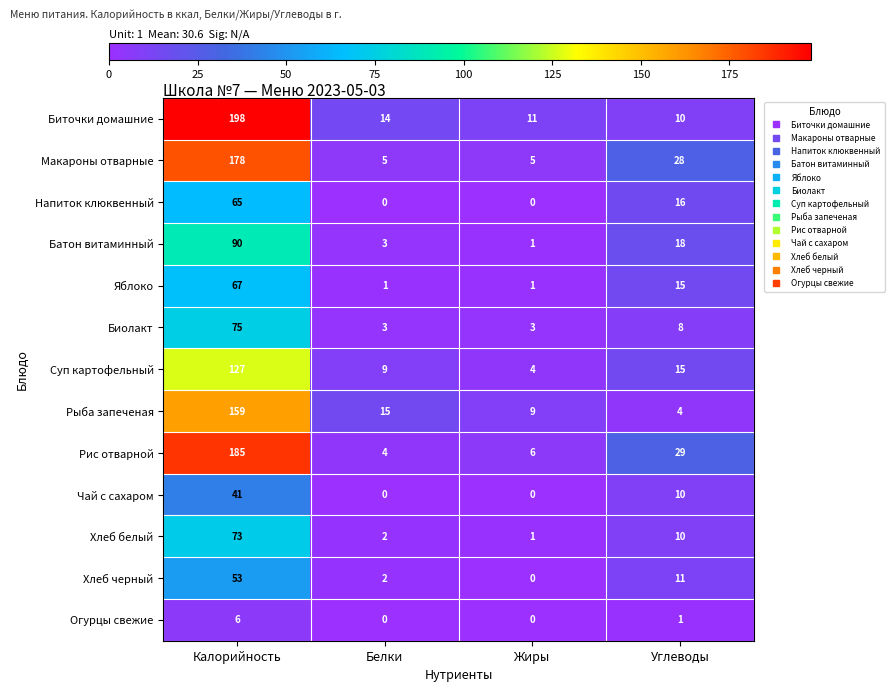

The Биолакт series shows 5 at Белки. True or false?

False